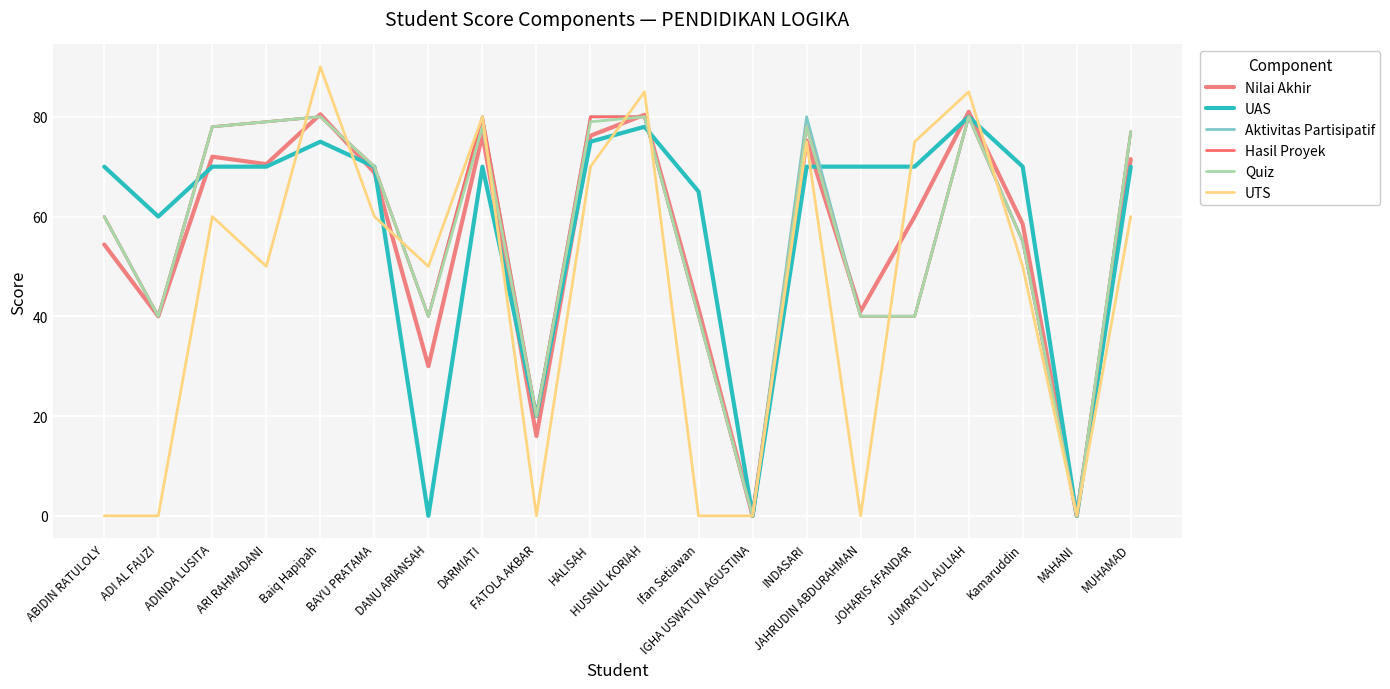

What is the sum of the Nilai Akhir values at IGHA USWATUN AGUSTINA and INDASARI?

75.2